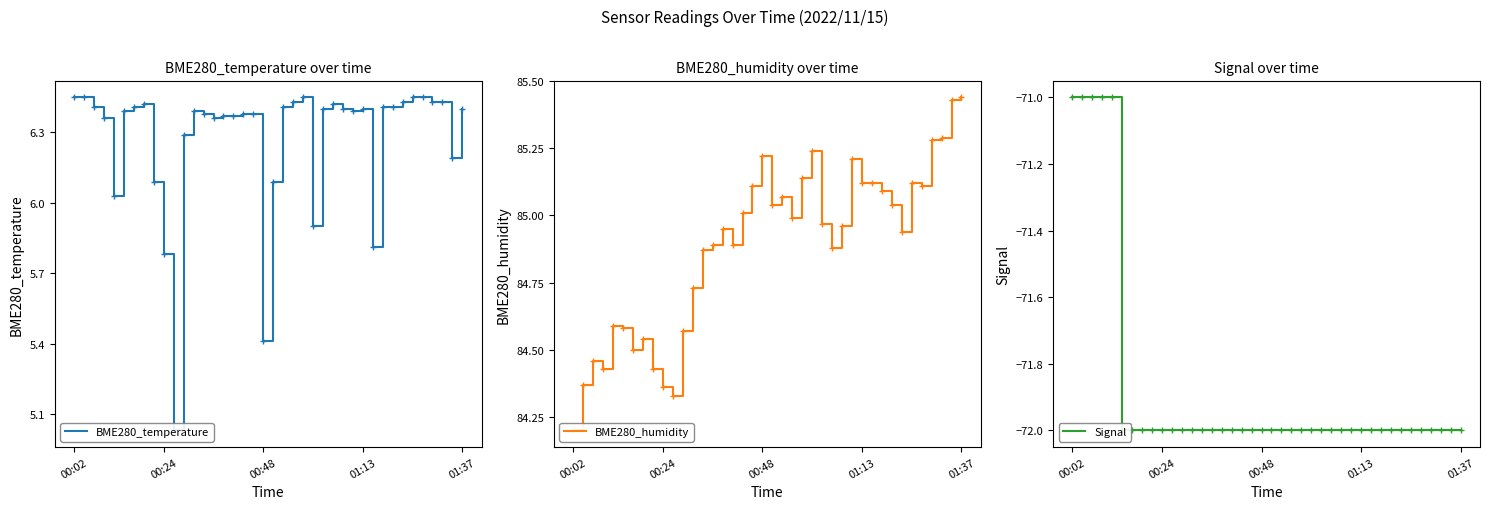

How many series are shown in this chart?

3